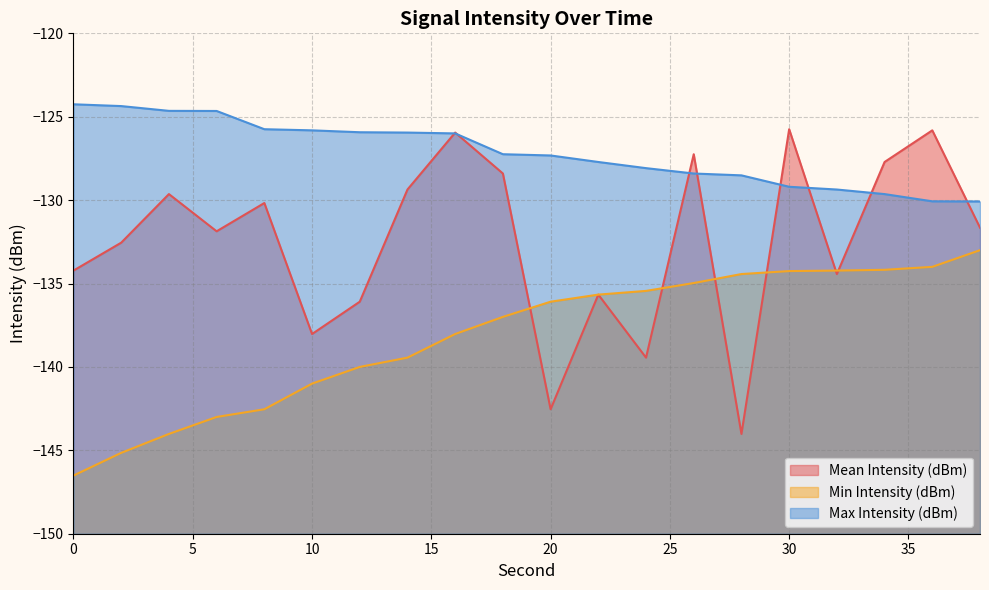

What is the difference between the second highest and minimum values in the Max Intensity (dBm) series?

5.7